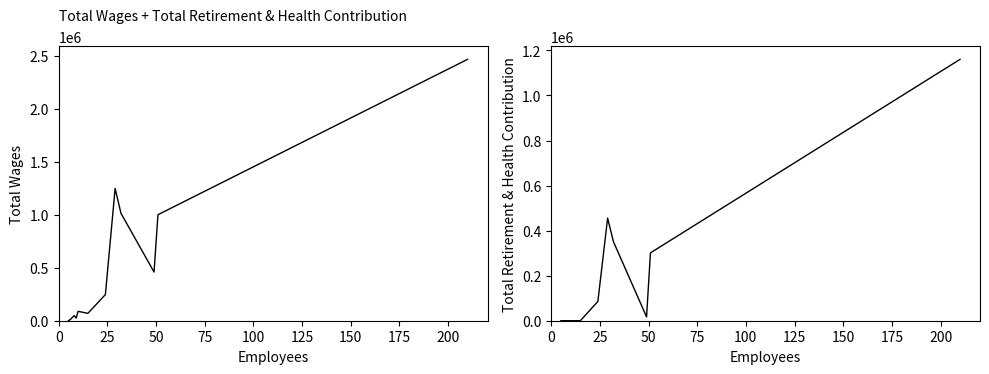

What are all the series names shown in the legend?

Total Wages, Total Retirement & Health Contribution